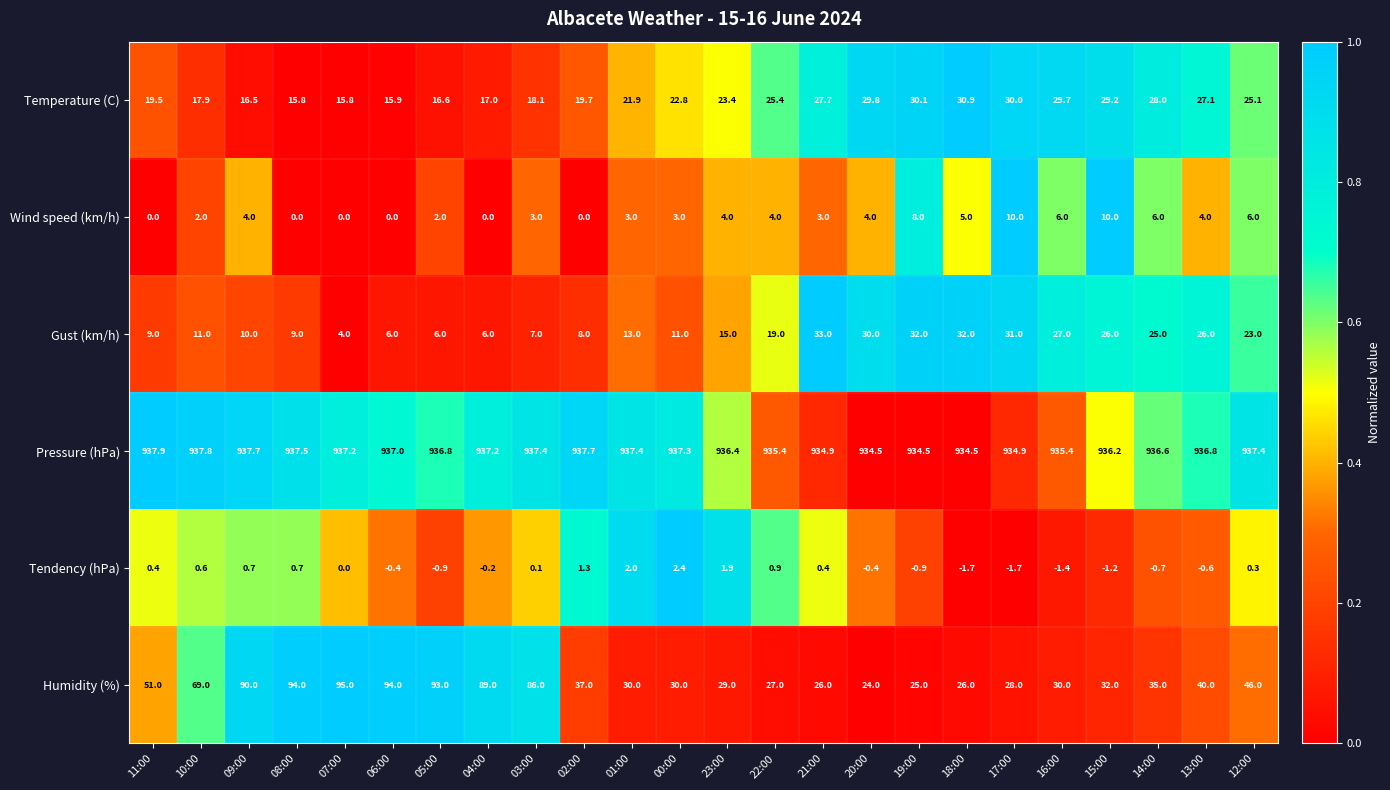

Which series has the largest range (max minus min)?

Humidity (%)